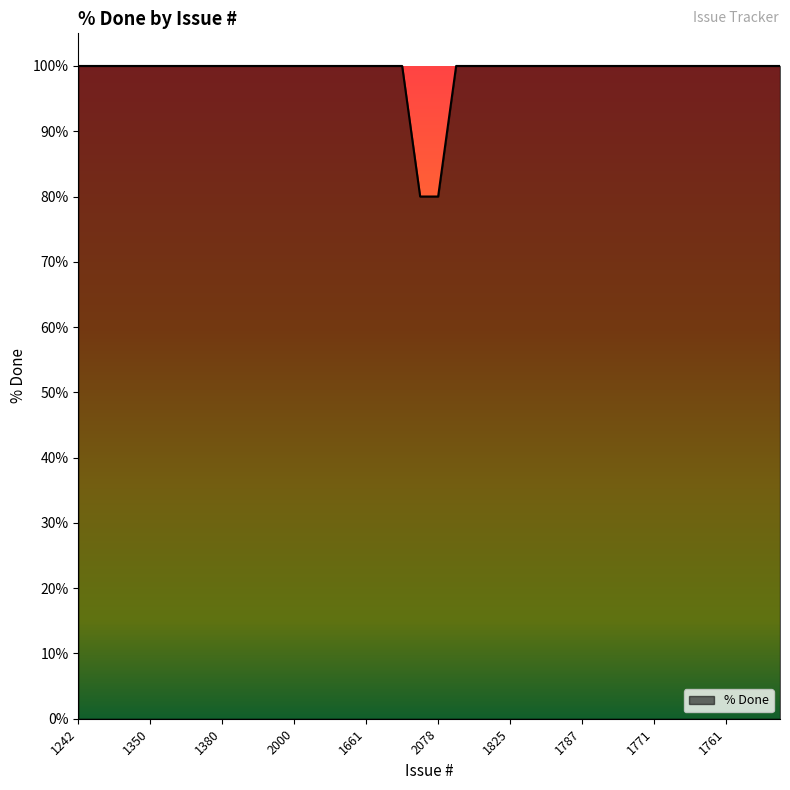

What is the greatest value displayed?

100